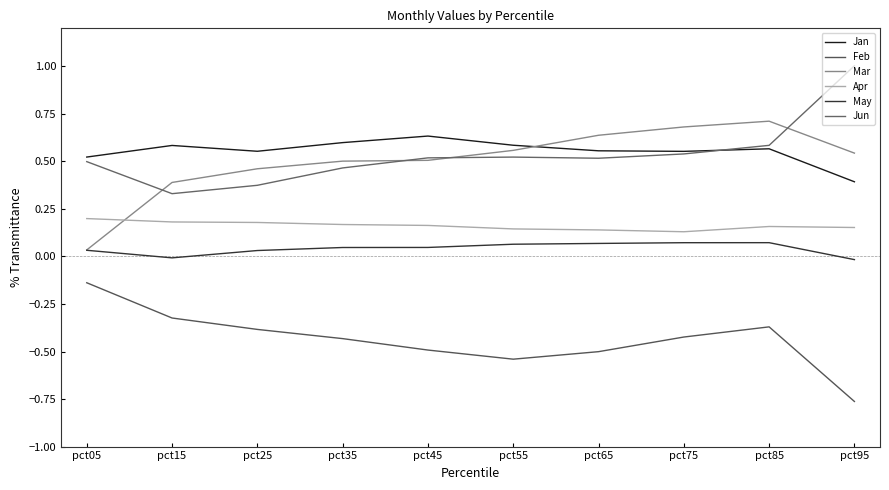

How many lines are shown in the chart?

6